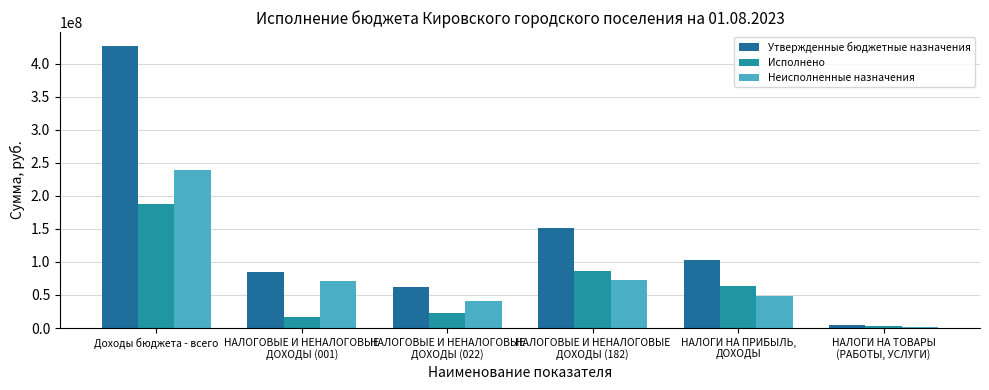

What is the maximum value for Утвержденные бюджетные назначения?

426254218.2